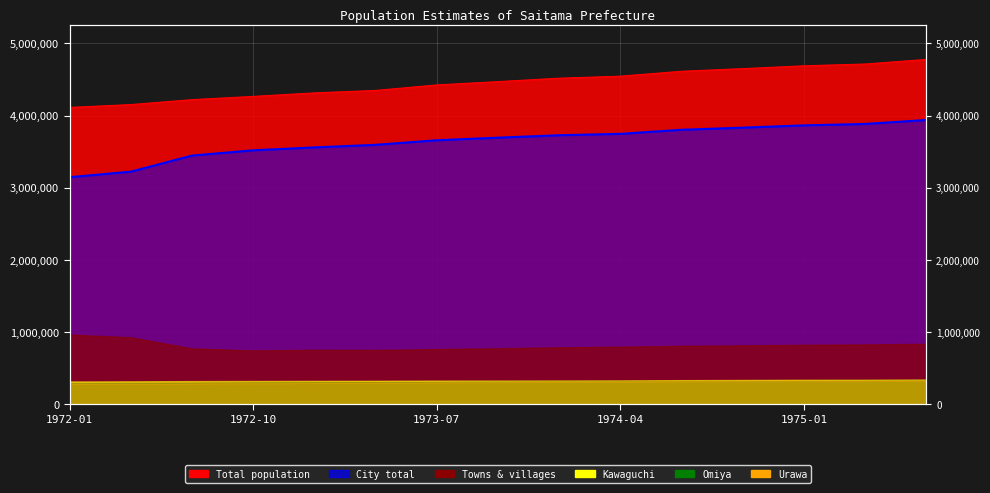

Does the chart display data point markers on the line(s)?

No